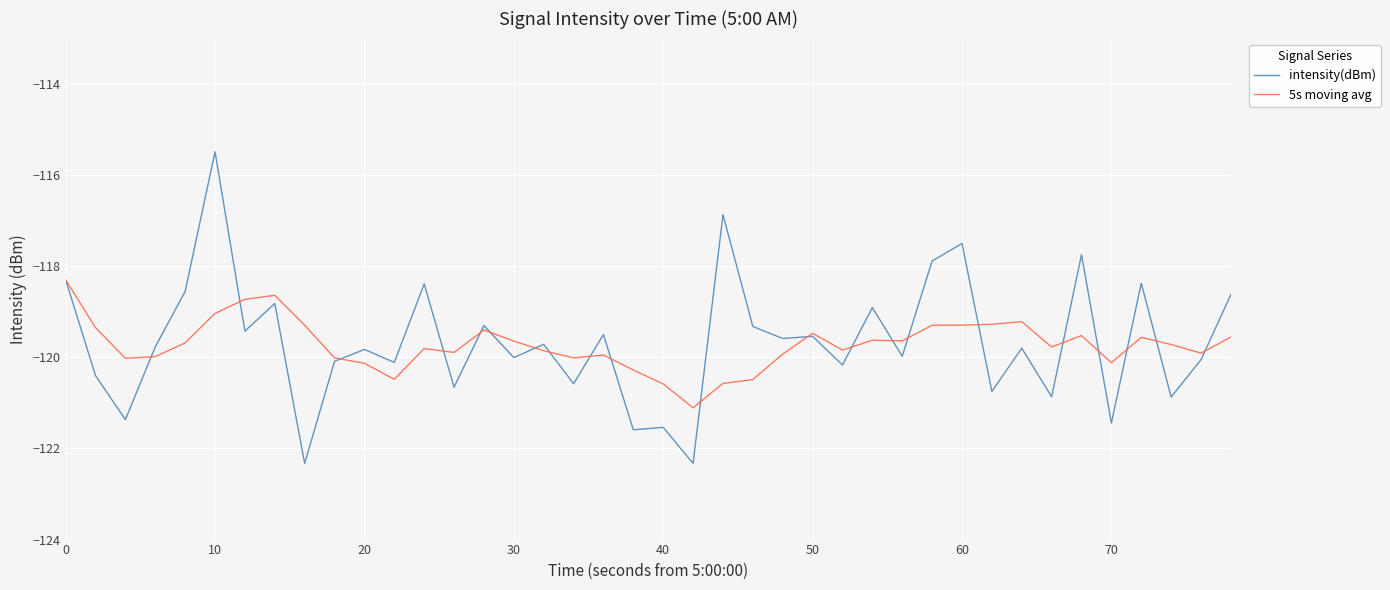

What is the minimum value shown in the chart?

-122.3